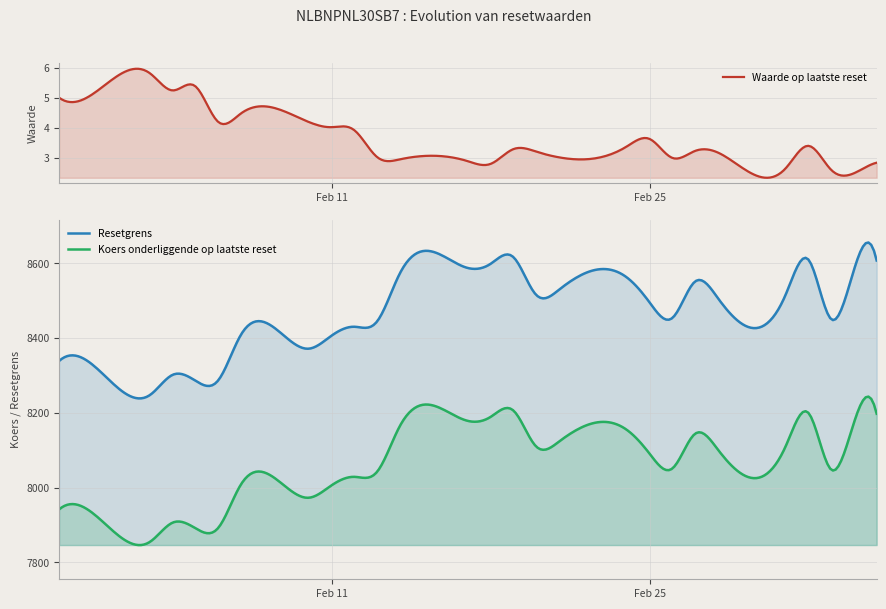

List the labels in order of Waarde op laatste reset value, largest first.

2025-02-03, 2025-02-05, 2025-02-04, 2025-01-30, 2025-01-31, 2025-02-07, 2025-02-06, 2025-02-10, 2025-02-11, 2025-02-12, 2025-02-25, 2025-03-04, 2025-02-24, 2025-02-19, 2025-02-27, 2025-02-20, 2025-02-28, 2025-02-13, 2025-02-21, 2025-02-26, 2025-02-14, 2025-02-17, 2025-03-07, 2025-02-18, 2025-03-03, 2025-03-05, 2025-03-06